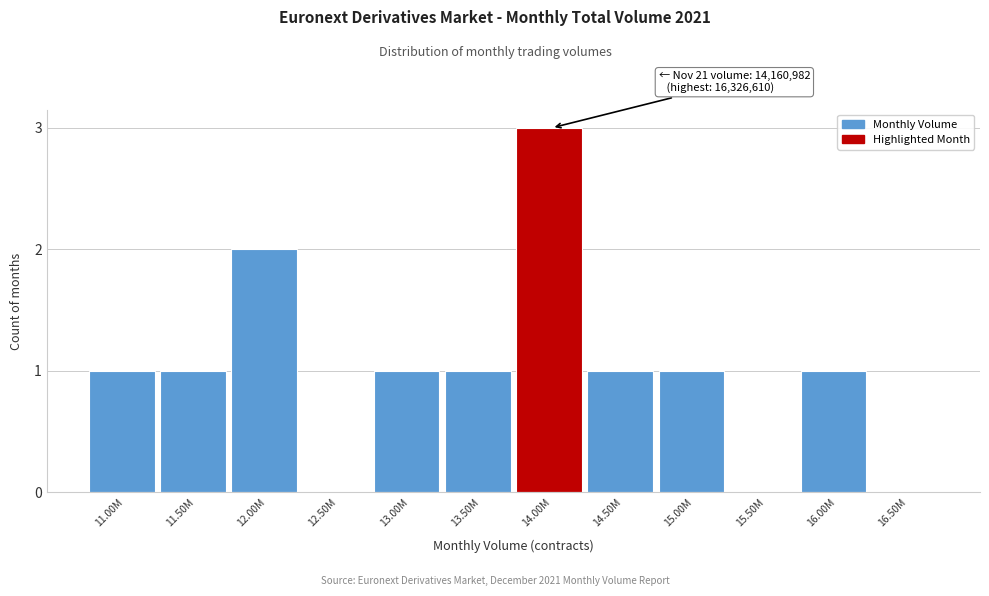

Reading left to right, list all the values displayed in this chart.

11.00M=1	11.50M=1	12.00M=2	12.50M=0	13.00M=1	13.50M=1	14.00M=3	14.50M=1	15.00M=1	15.50M=0	16.00M=1	16.50M=0